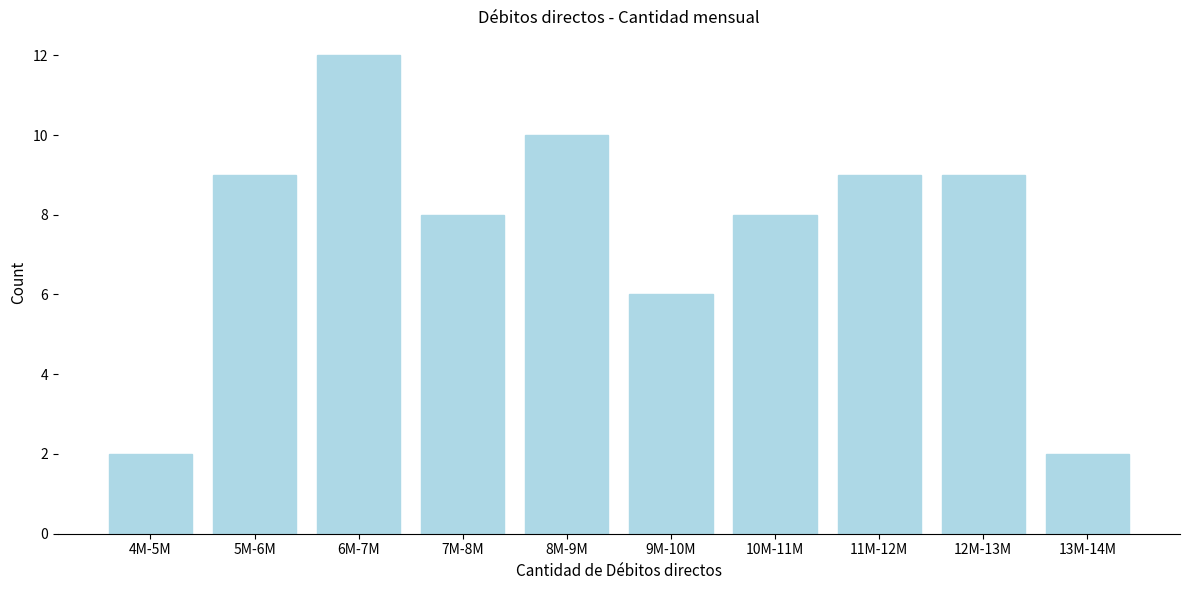

Reading right to left, list all the values displayed in this chart.

2	9	9	8	6	10	8	12	9	2